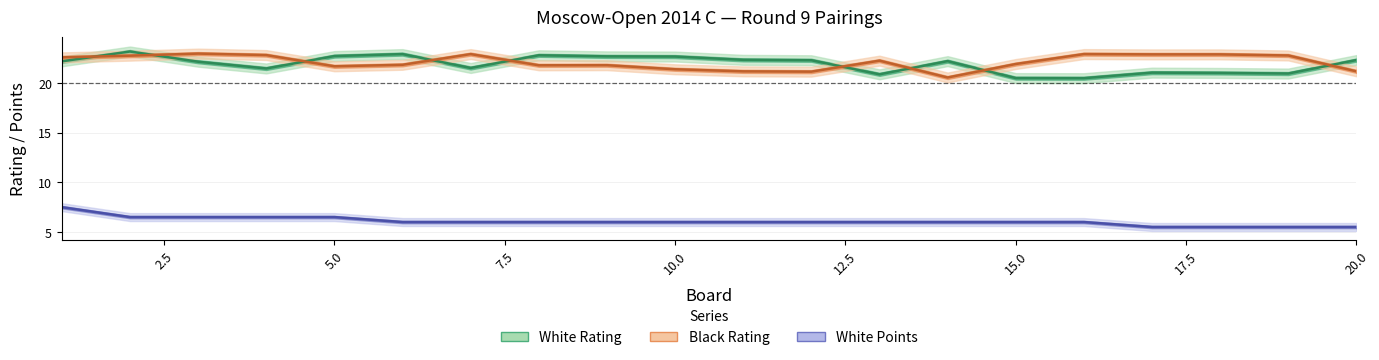

True or false: White Points line and Black Rating line cross at least once.

False